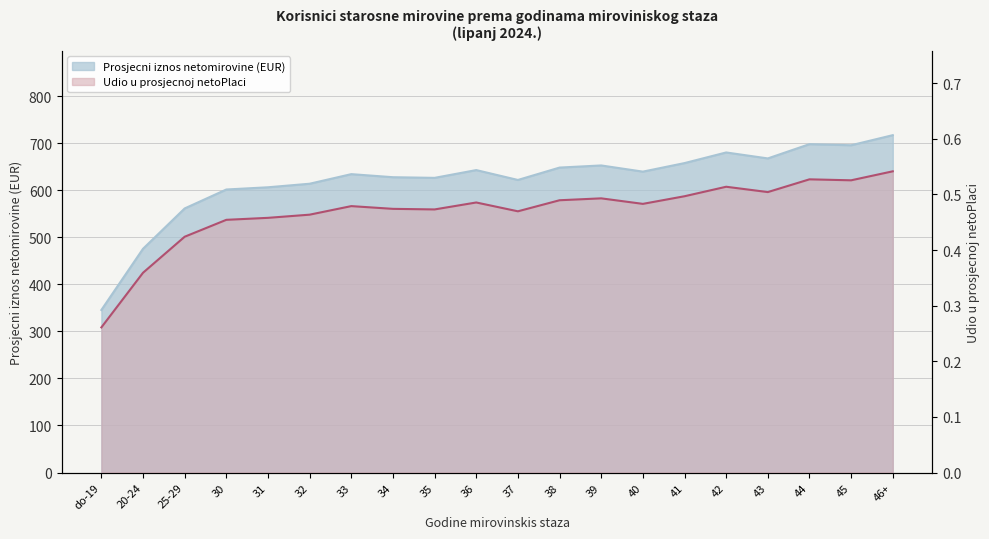

Which series has the largest range (max minus min)?

Prosjecni iznos netomirovine